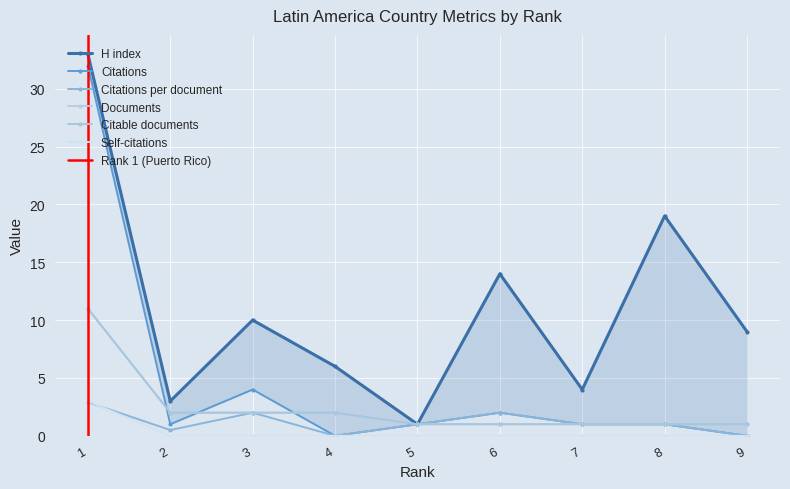

Which series has the widest spread of values?

H index